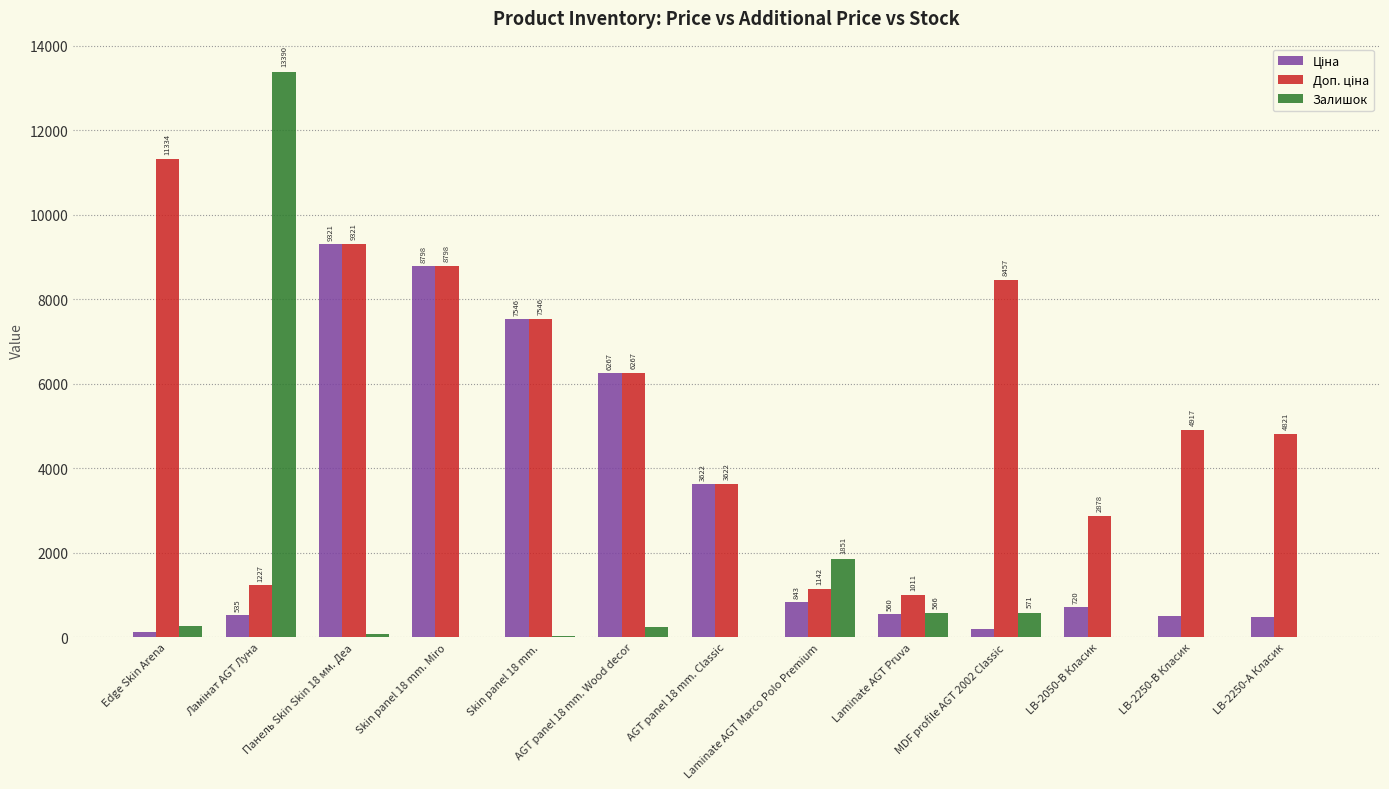

Where is Залишок nearest to the value 6696?

Laminate AGT Marco Polo Premium